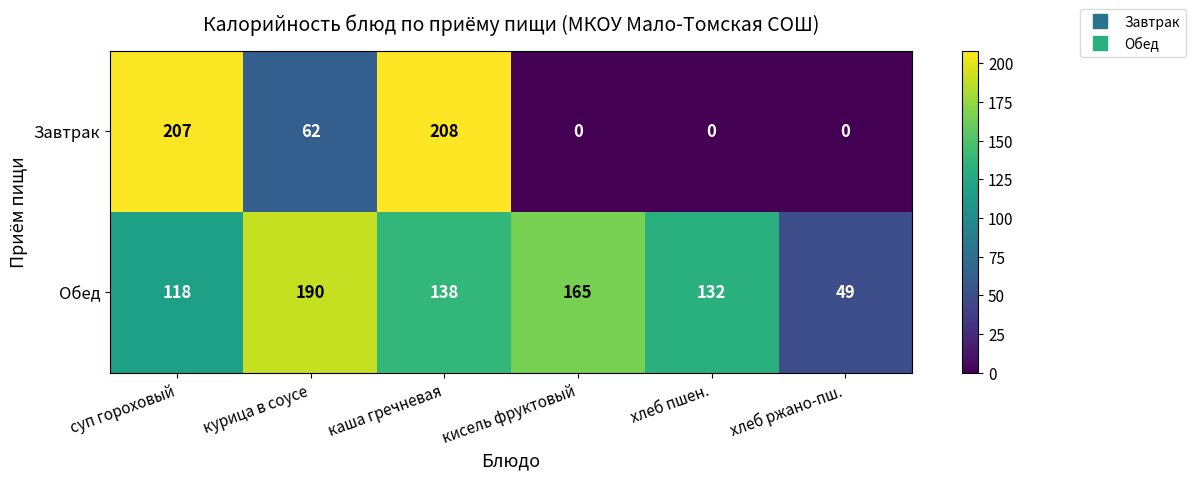

What is the sum of all Завтрак values?

477